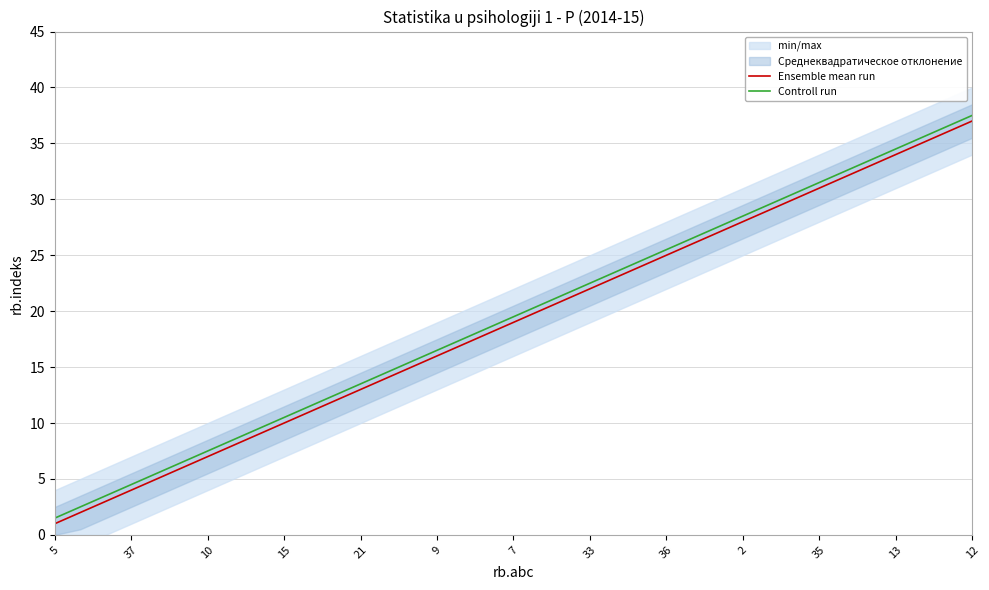

What is the greatest value displayed?

37.5